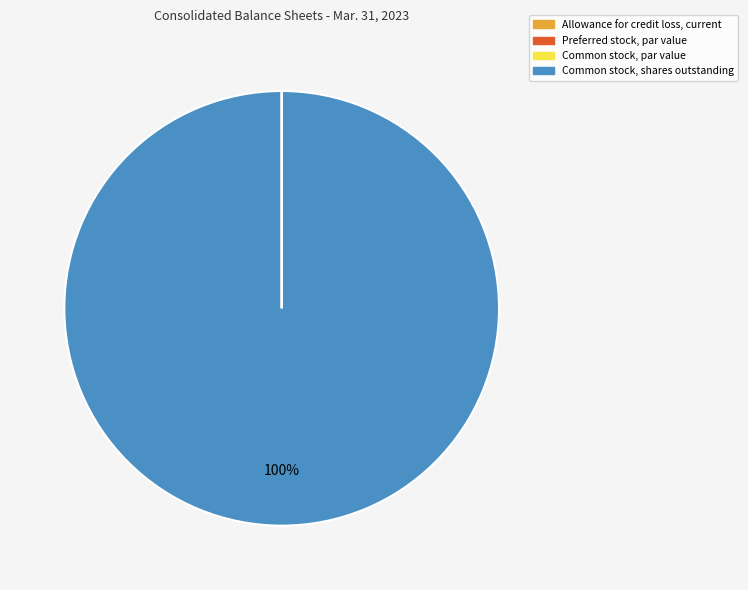

Which category accounts for the majority?

Common stock, shares outstanding